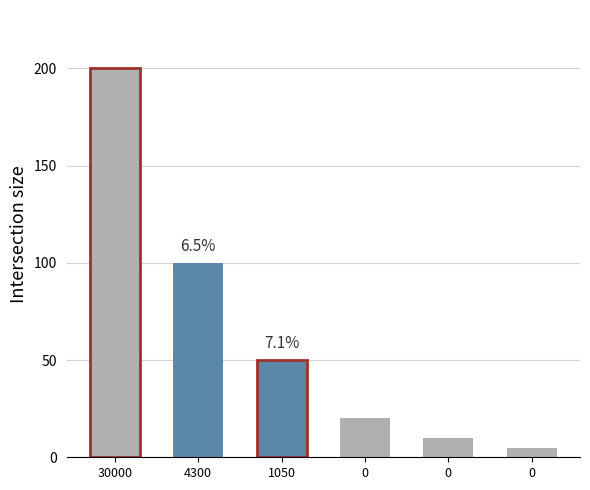

What is the greatest value displayed?

200